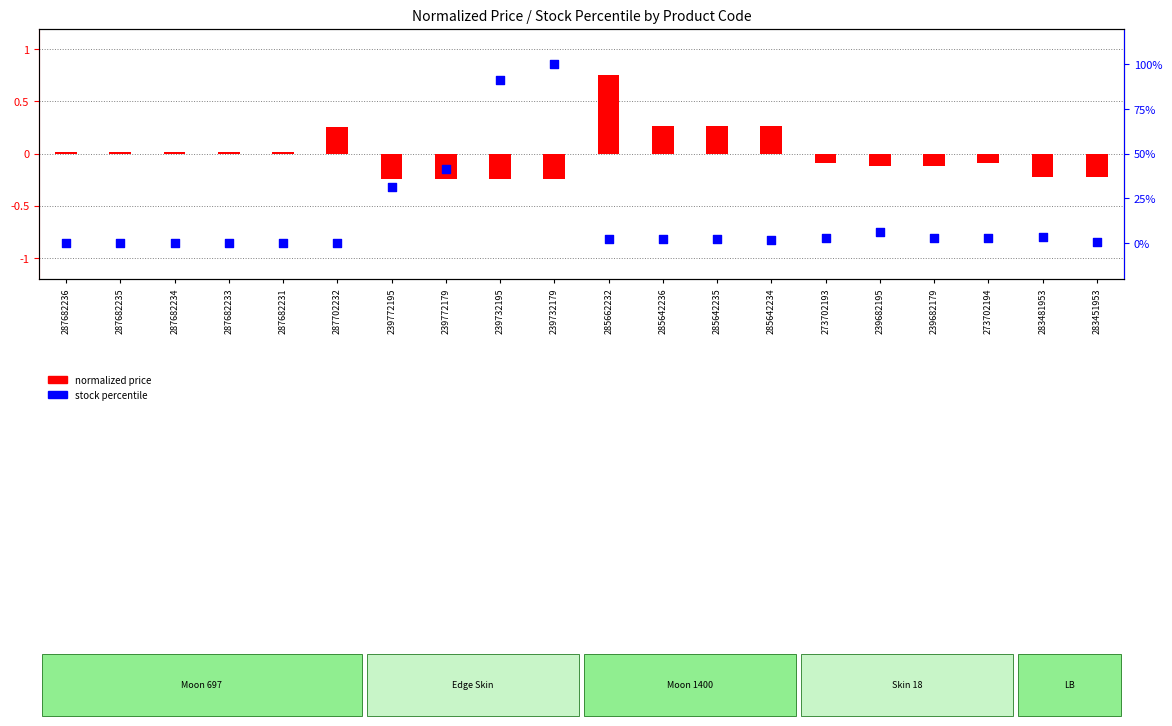

Which series has the largest total across all categories?

stock percentile